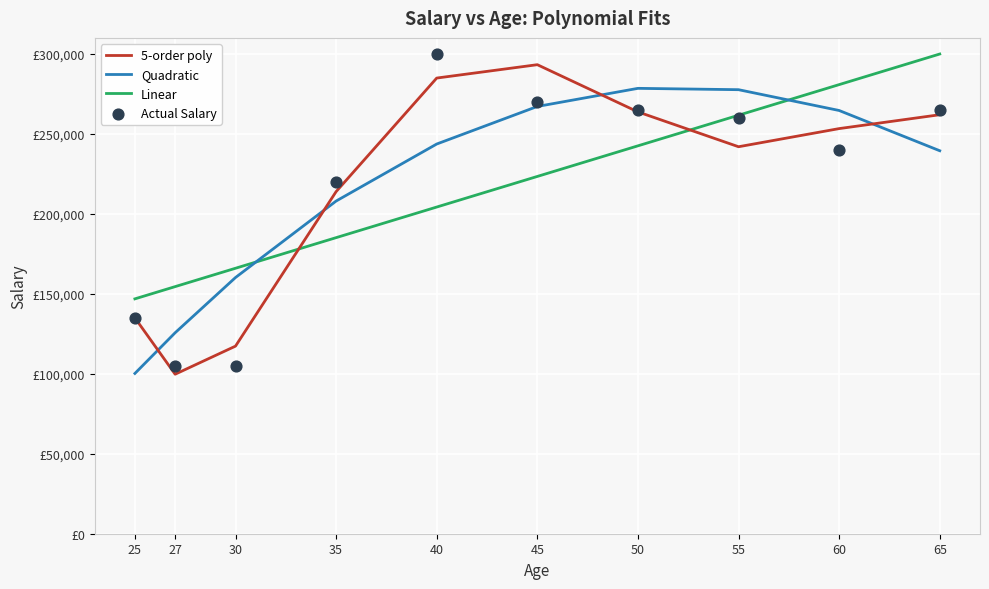

Which series contains the lowest Y value?

5-order poly